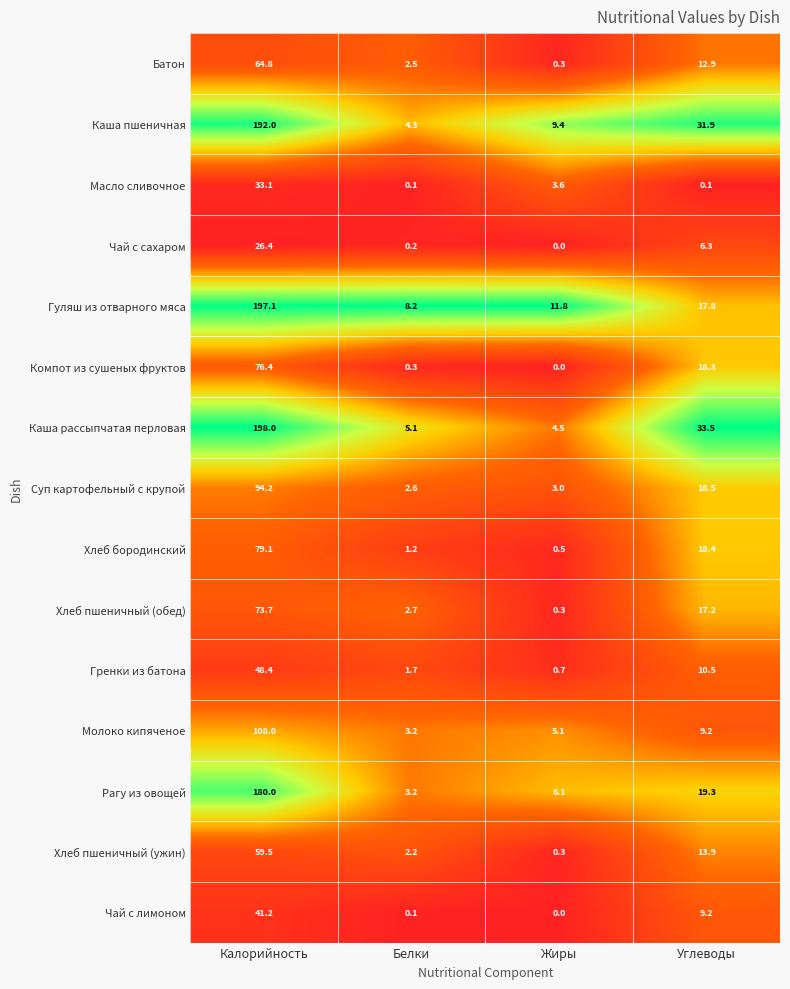

Which label corresponds to the largest value in the chart?

Калорийность